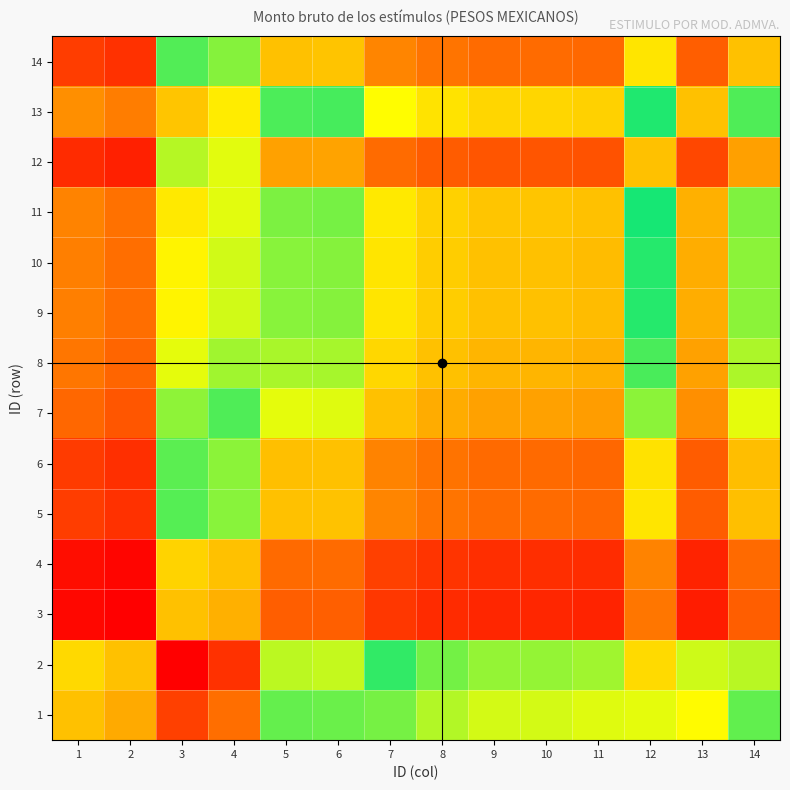

Rank the series by their maximum value, from highest to lowest.

2, 1, 13, 11, 9, 10, 8, 7, 14, 5, 6, 12, 4, 3